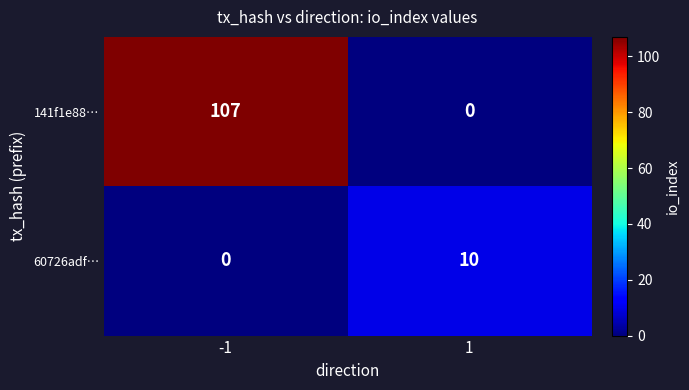

How many positive values does the 141f1e88… series have?

1